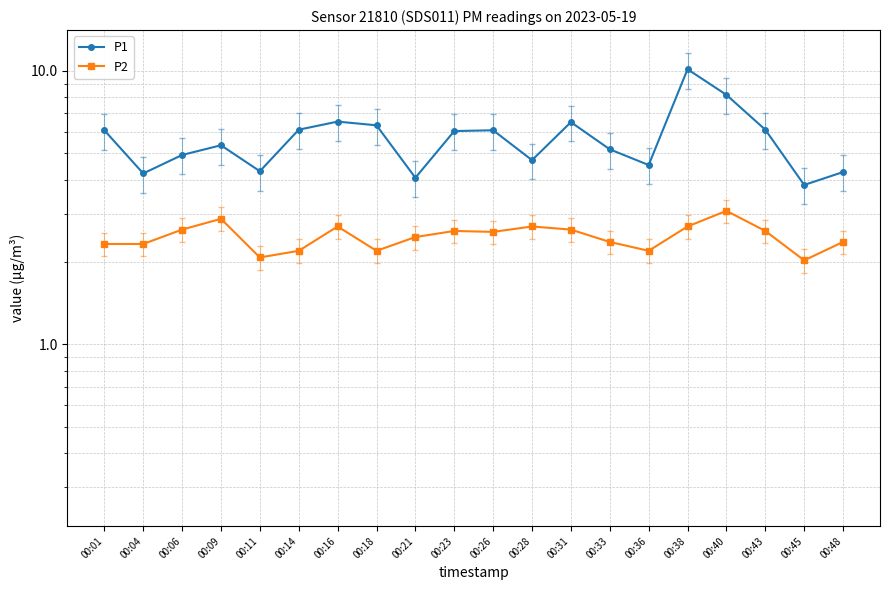

At which category does P2 reach its first local valley?

00:11